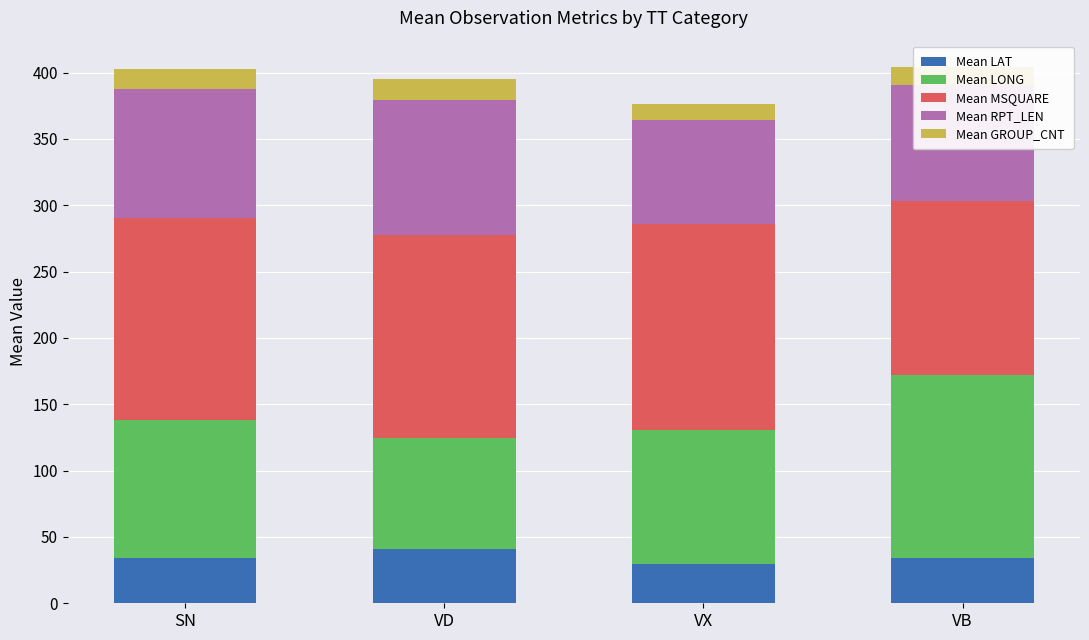

The value of Mean LAT at VB is 34.2. True or false?

True